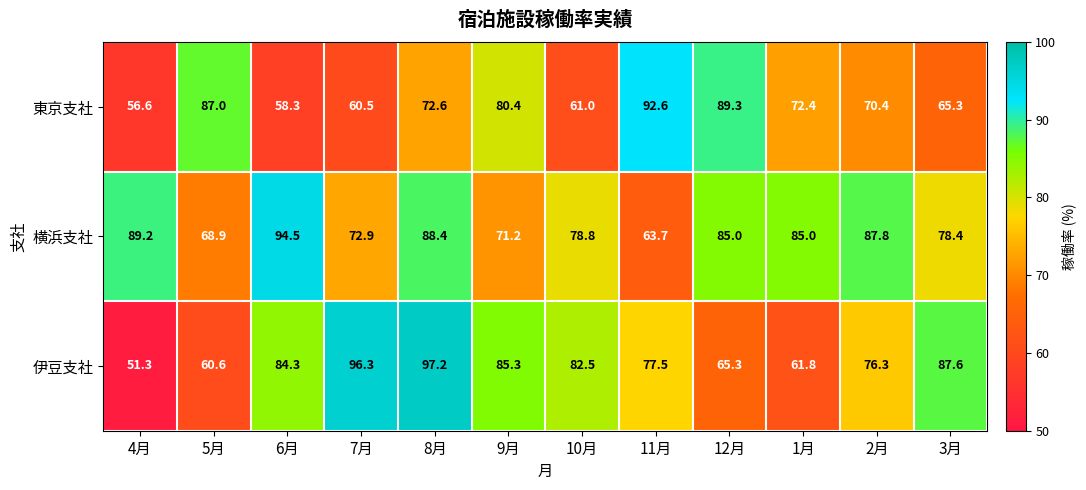

What is the difference between the highest and lowest values at 12月?

24.0